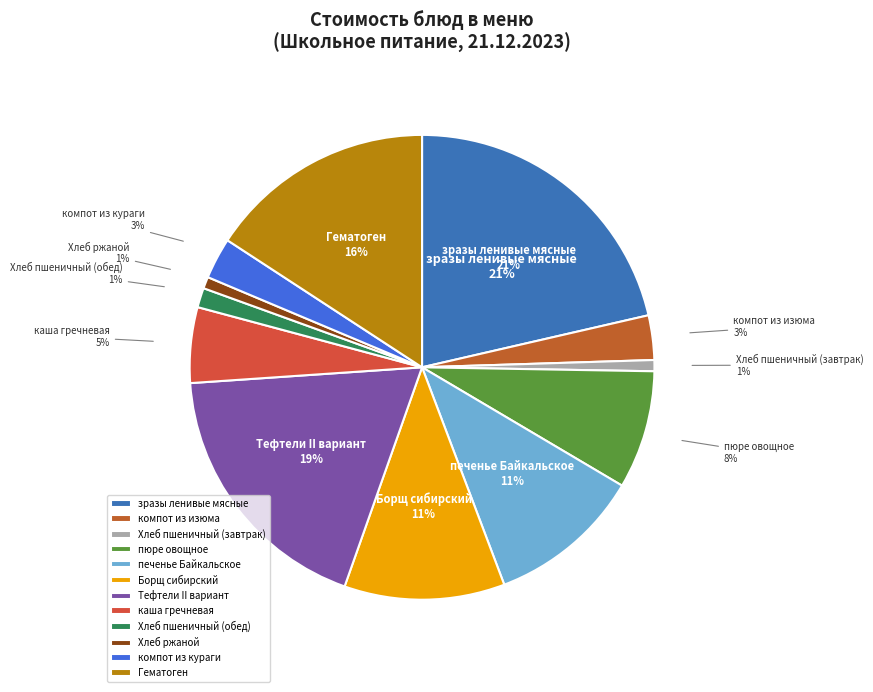

Which slice is the smallest?

Хлеб пшеничный (завтрак)